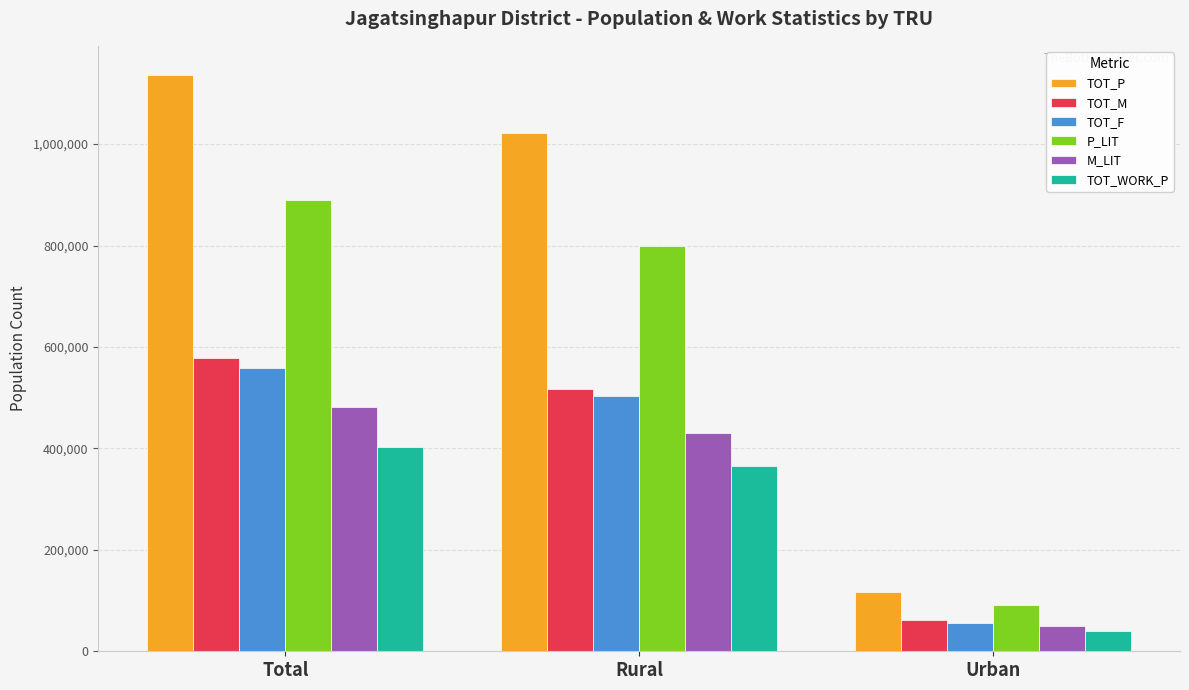

Which label corresponds to the largest value in the chart?

Total